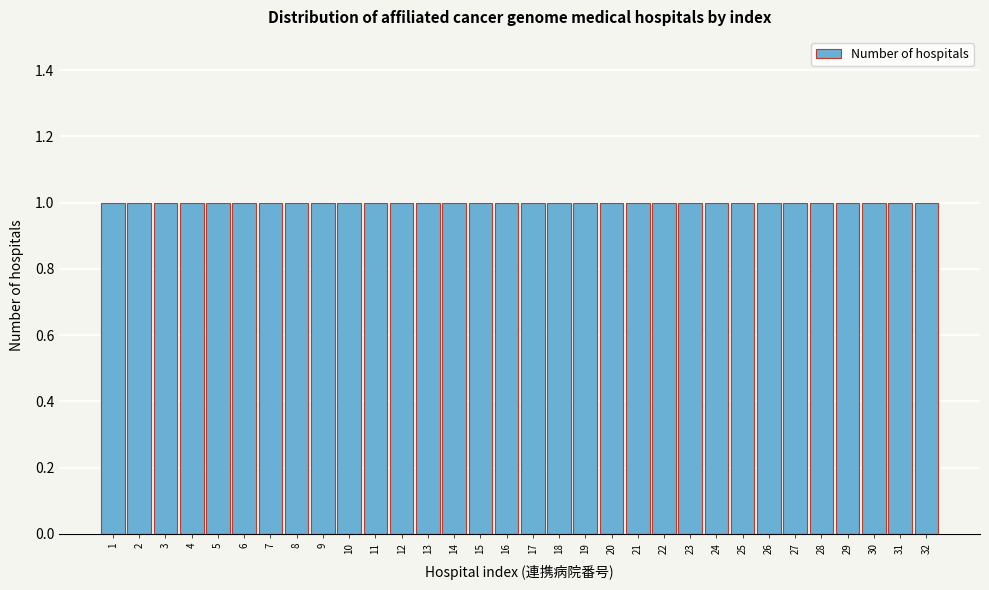

Reading left to right, list every bar in this chart as the range it spans on the x-axis followed by its height. The values are not printed on the chart, so give them approximately, as read against the axis.

0.5 to 1.5: 1
1.5 to 2.5: 1
2.5 to 3.5: 1
3.5 to 4.5: 1
4.5 to 5.5: 1
5.5 to 6.5: 1
6.5 to 7.5: 1
7.5 to 8.5: 1
8.5 to 9.5: 1
9.5 to 10.5: 1
10.5 to 11.5: 1
11.5 to 12.5: 1
12.5 to 13.5: 1
13.5 to 14.5: 1
14.5 to 15.5: 1
15.5 to 16.5: 1
16.5 to 17.5: 1
17.5 to 18.5: 1
18.5 to 19.5: 1
19.5 to 20.5: 1
20.5 to 21.5: 1
21.5 to 22.5: 1
22.5 to 23.5: 1
23.5 to 24.5: 1
24.5 to 25.5: 1
25.5 to 26.5: 1
26.5 to 27.5: 1
27.5 to 28.5: 1
28.5 to 29.5: 1
29.5 to 30.5: 1
30.5 to 31.5: 1
31.5 to 32.5: 1